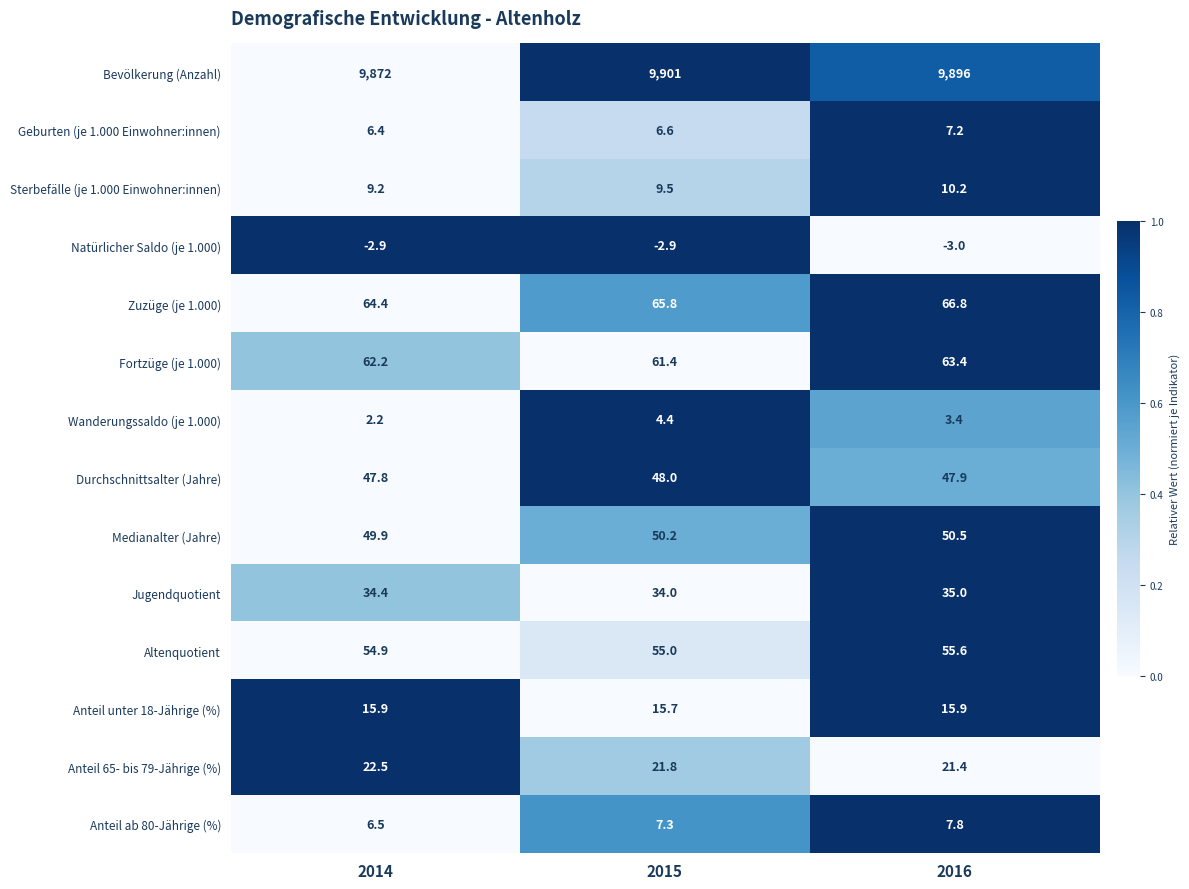

Count the number of data series in this chart.

14